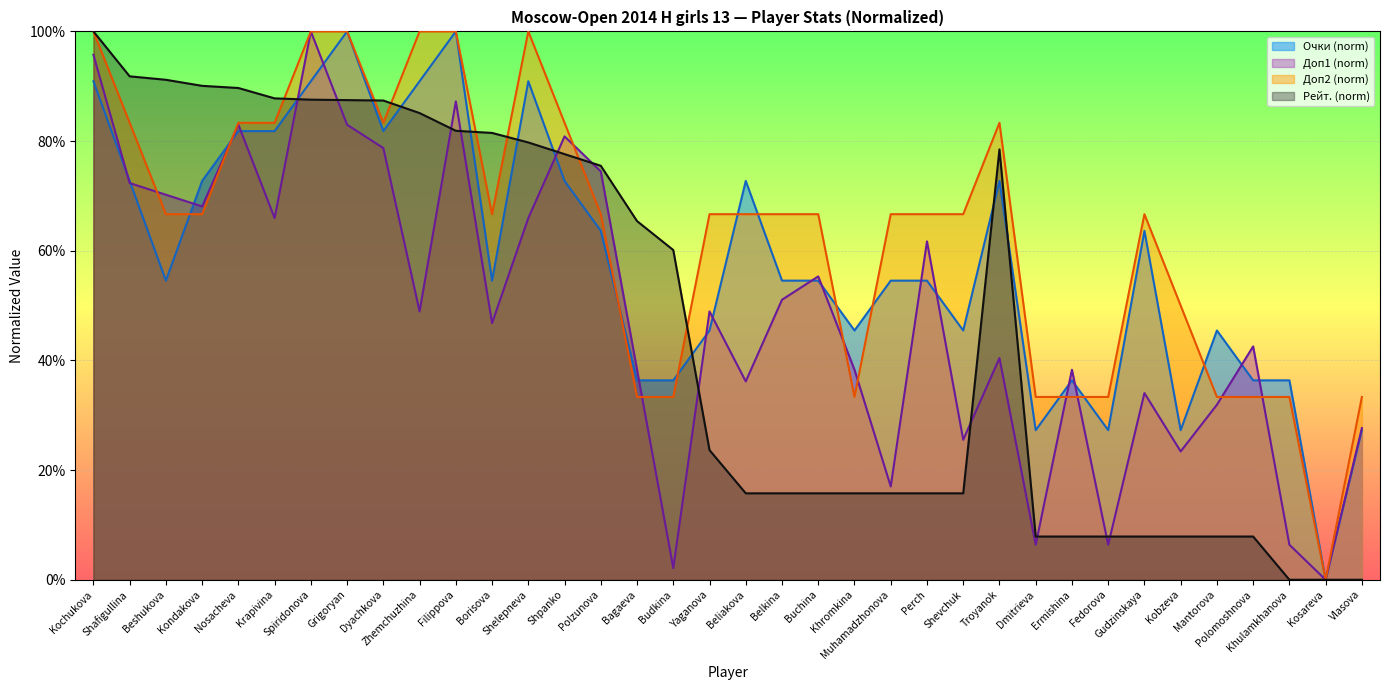

Rank the series by their maximum value, from highest to lowest.

Очки, Доп1, Доп2, Рейт.